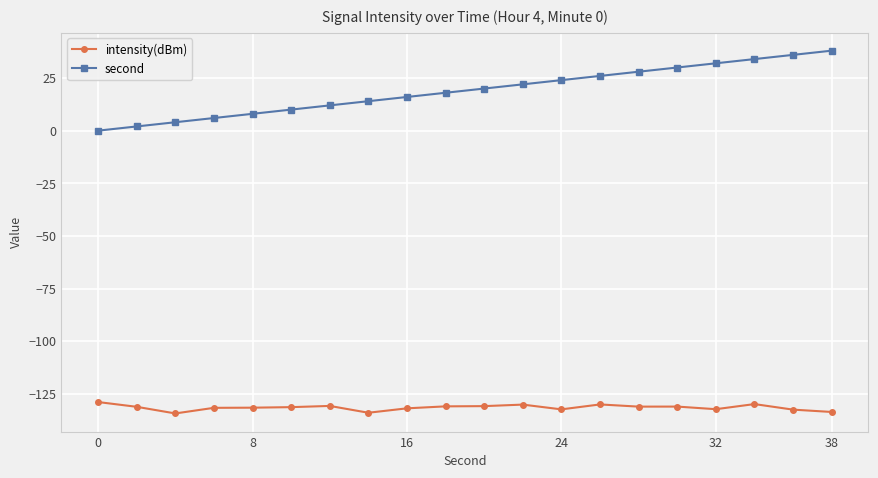

Which series has the widest spread of values?

second